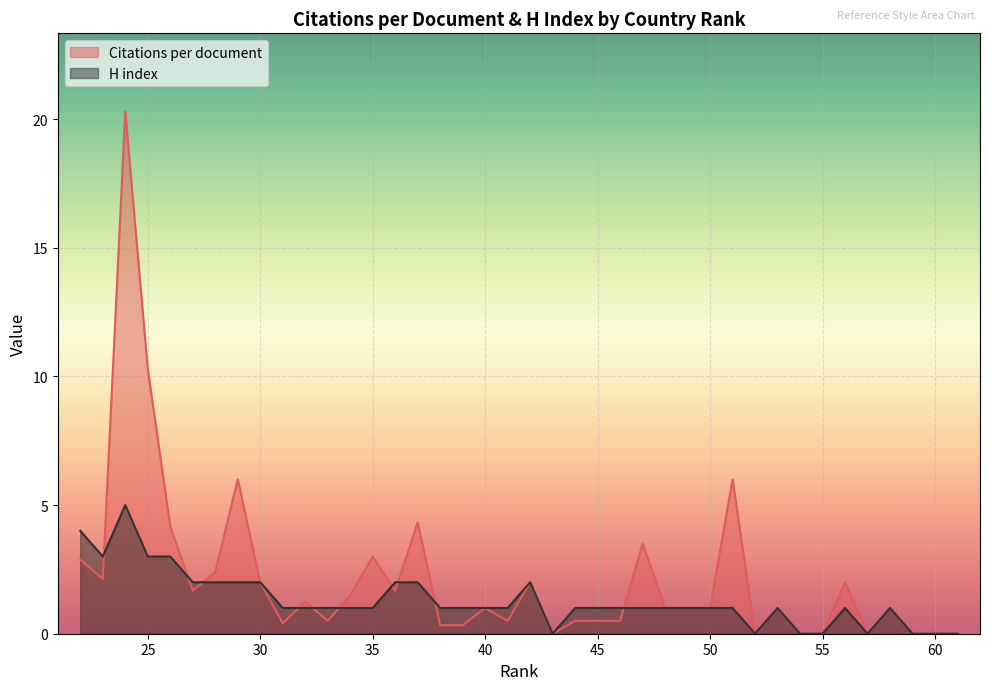

List the series in order of their peak value, lowest first.

H index, Citations per document